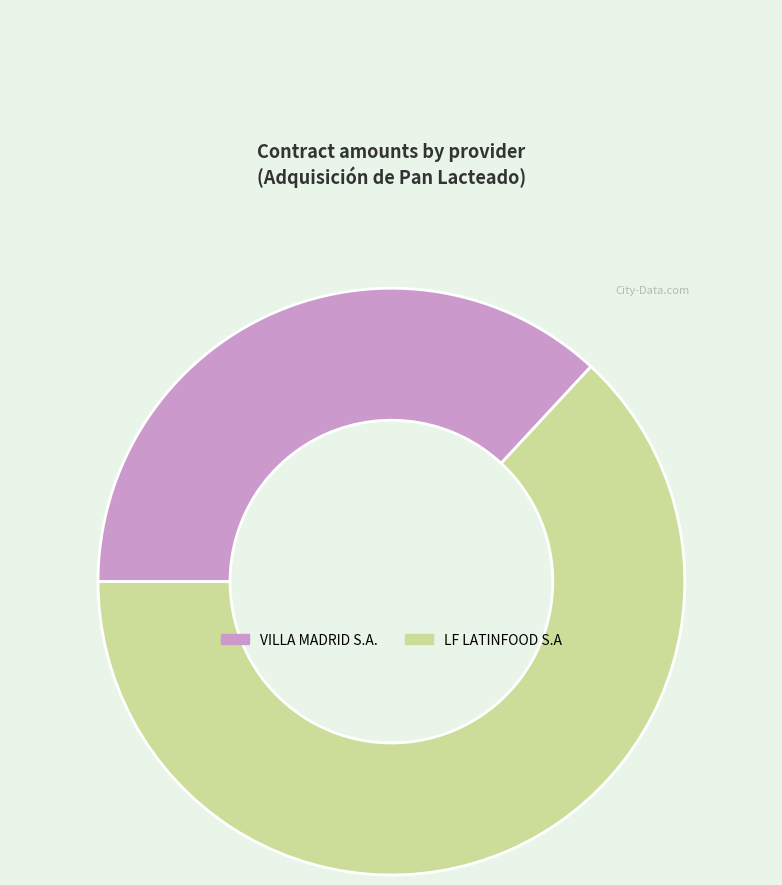

Between LF LATINFOOD S.A and VILLA MADRID S.A., which is larger?

LF LATINFOOD S.A